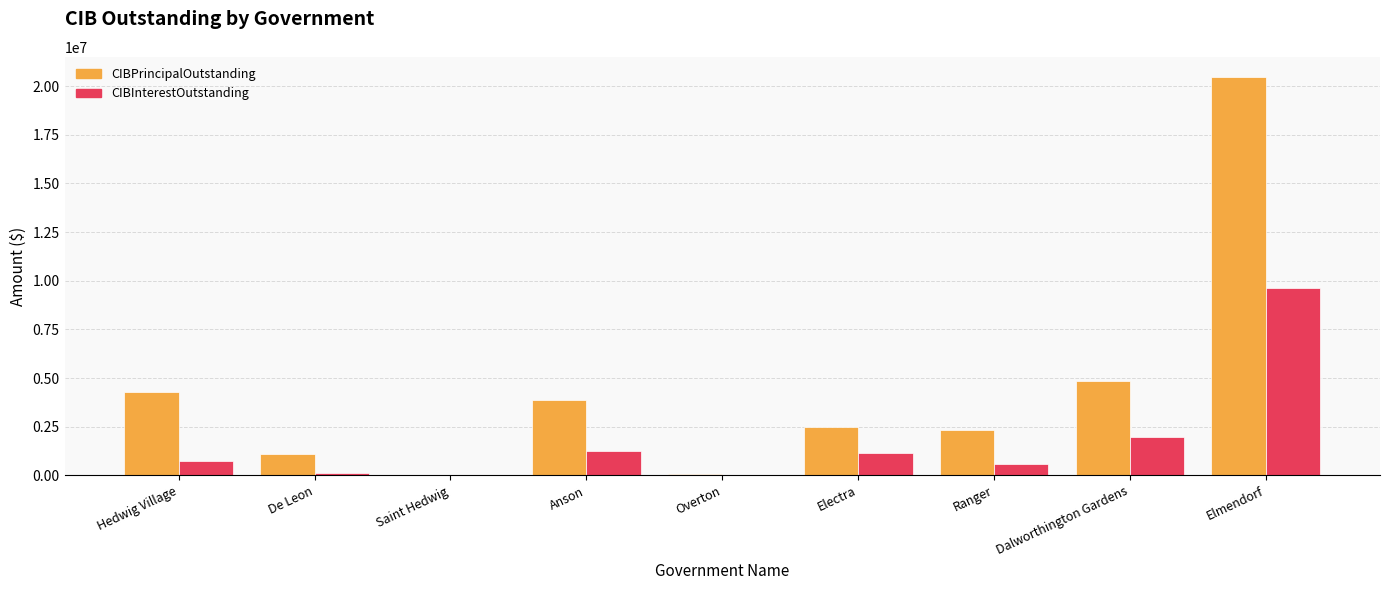

Is it true that CIBInterestOutstanding equals 558554.8 at Dalworthington Gardens?

False